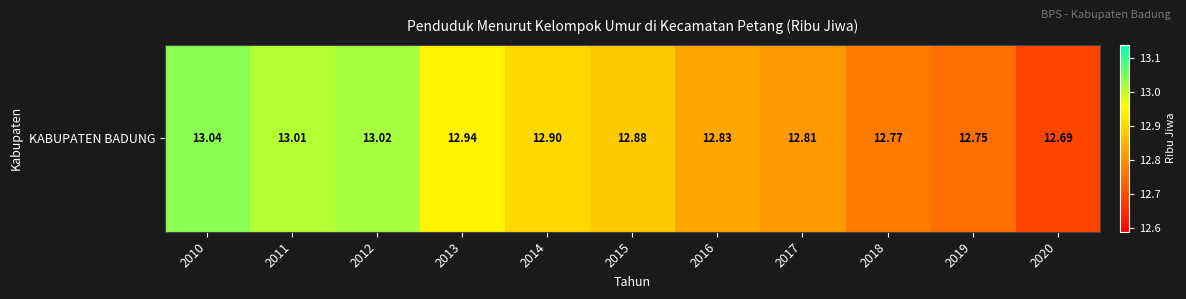

Rank the categories by value from lowest to highest.

2020, 2019, 2018, 2017, 2016, 2015, 2014, 2013, 2011, 2012, 2010